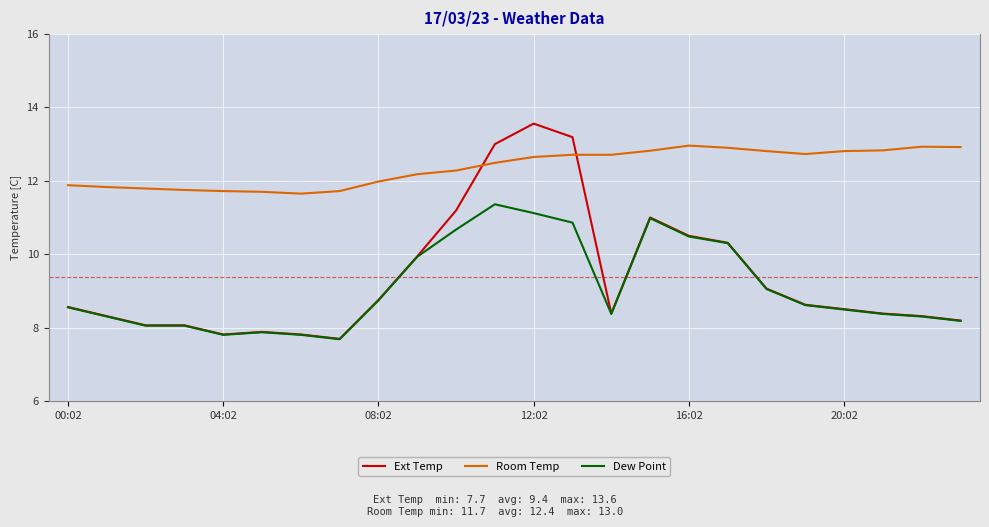

Which series has the largest total across all categories?

Room Temp